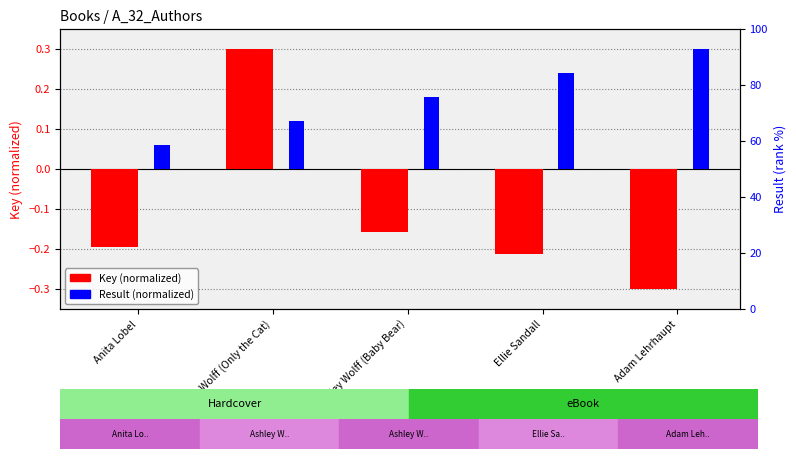

List the labels in order of Key (normalized) value, smallest first.

Adam Lehrhaupt, Ellie Sandall, Anita Lobel, Ashley Wolff (Baby Bear), Ashley Wolff (Only the Cat)